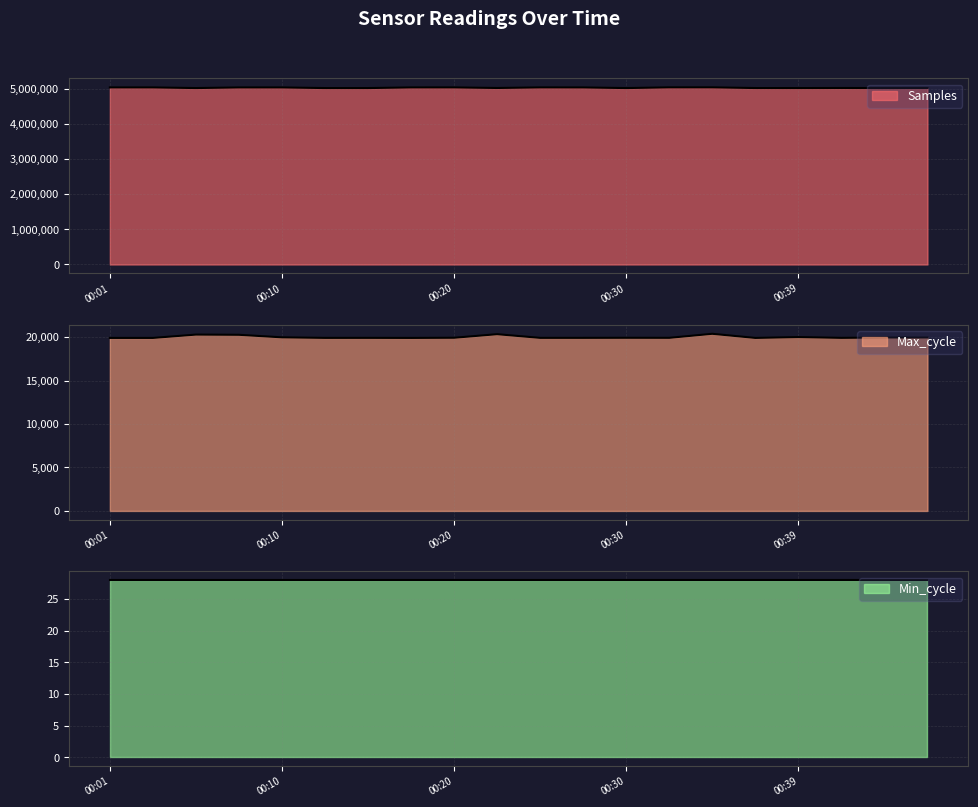

At how many categories does at least one series exceed 1460913?

20